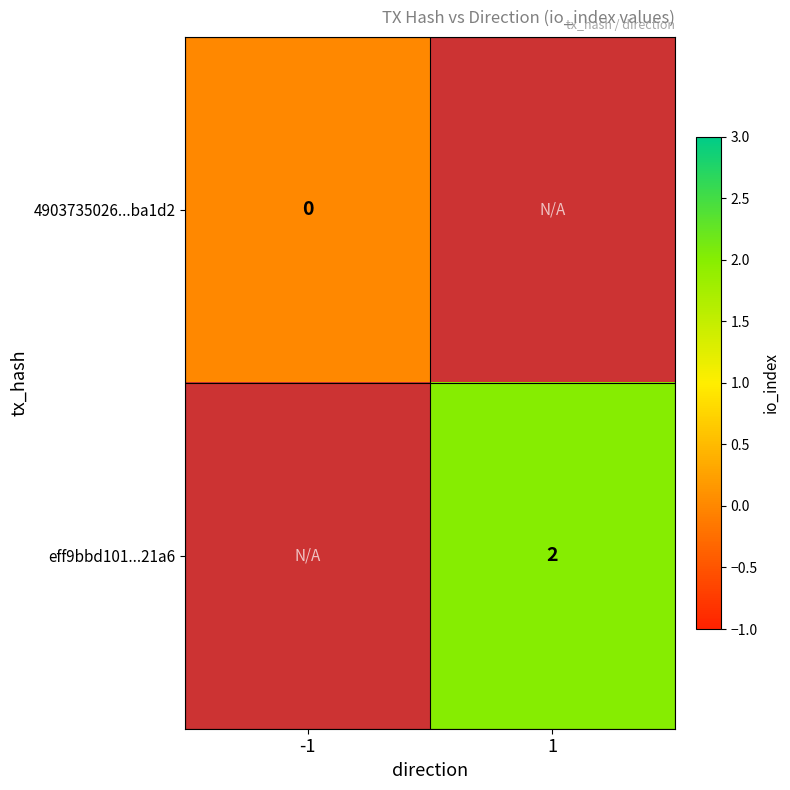

How many series are shown in this chart?

2